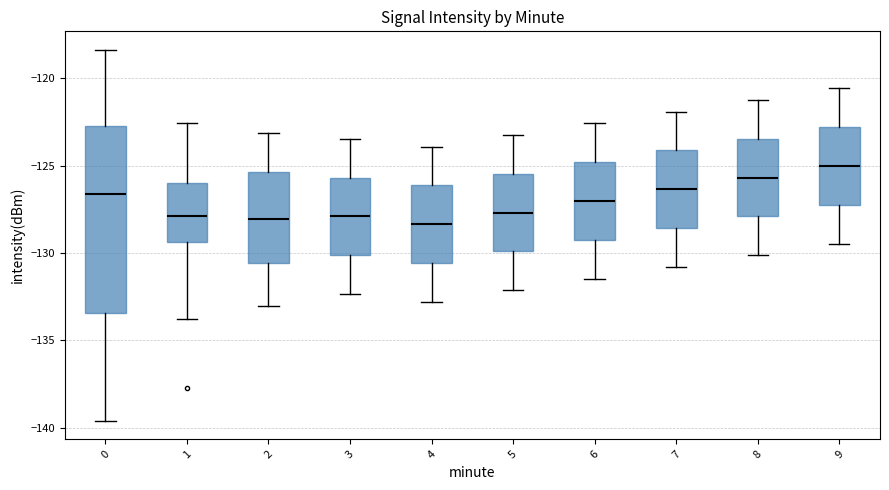

Reading left to right, transcribe this box plot: for each box, give where its median line is, the range the box spans, and where its two whiskers end, as read against the y-axis. The values are not printed on the chart, so give them approximately, as read against the axis.

0: median -126.5, box -133.5 to -122.5, whiskers -139.5 to -118.5
1: median -128.0, box -129.5 to -126.0, whiskers -134.0 to -122.5
2: median -128.0, box -130.5 to -125.5, whiskers -133.0 to -123.0
3: median -128.0, box -130.0 to -125.5, whiskers -132.5 to -123.5
4: median -128.5, box -130.5 to -126.0, whiskers -133.0 to -124.0
5: median -127.5, box -130.0 to -125.5, whiskers -132.0 to -123.0
6: median -127.0, box -129.0 to -125.0, whiskers -131.5 to -122.5
7: median -126.5, box -128.5 to -124.0, whiskers -131.0 to -122.0
8: median -125.5, box -128.0 to -123.5, whiskers -130.0 to -121.0
9: median -125.0, box -127.0 to -123.0, whiskers -129.5 to -120.5